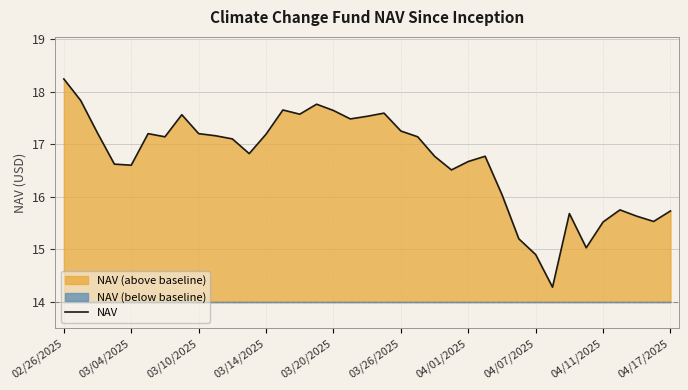

What is the lowest value of the NAV series?

14.3